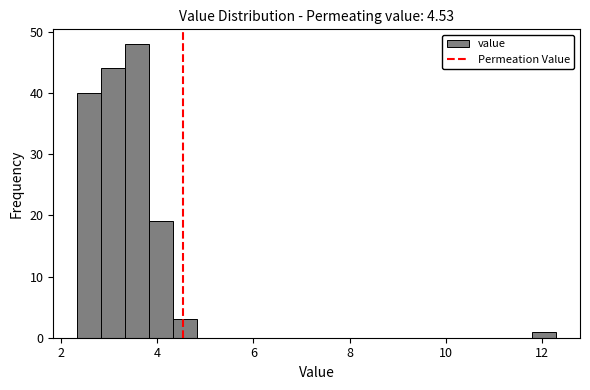

Around what value on the x-axis is the tallest bar? Give the approximate position of its centre, as read against the axis.

3.6